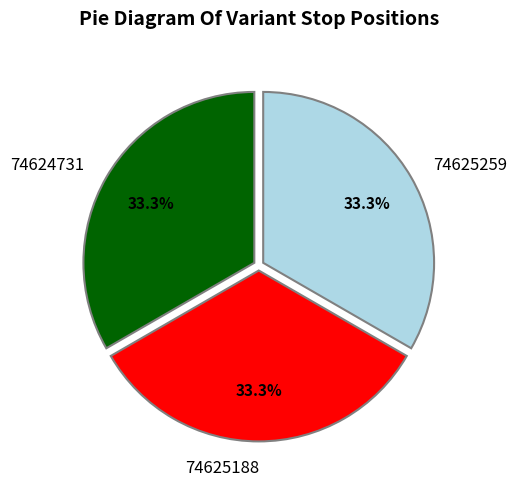

Approximately how many times larger is the value at 74625259 compared to 74624731?

1.0